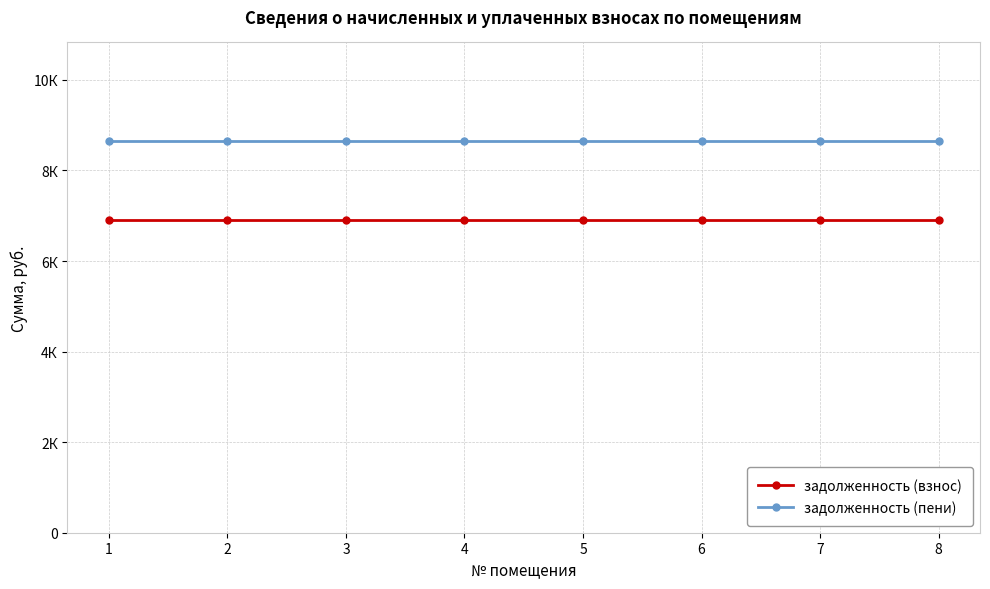

True or false: задолженность (пени) has a value of 6061.3 at 5.

False